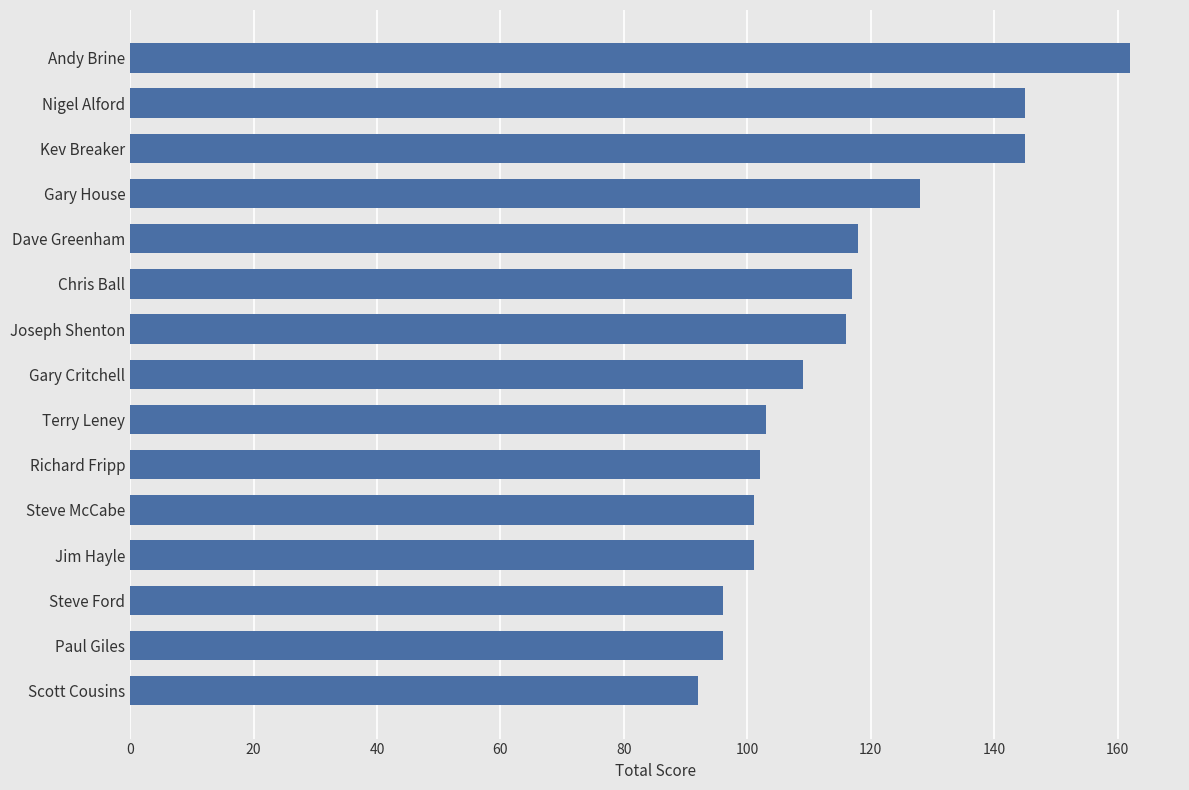

Are the bars grouped side by side (vs. stacked)?

No